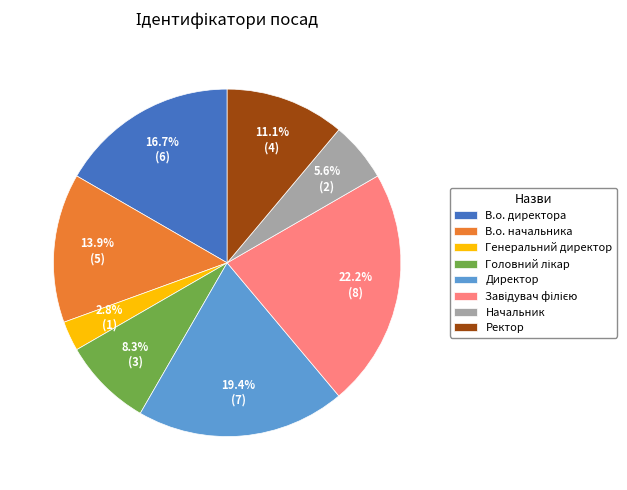

Which slice is the smallest?

Генеральний директор